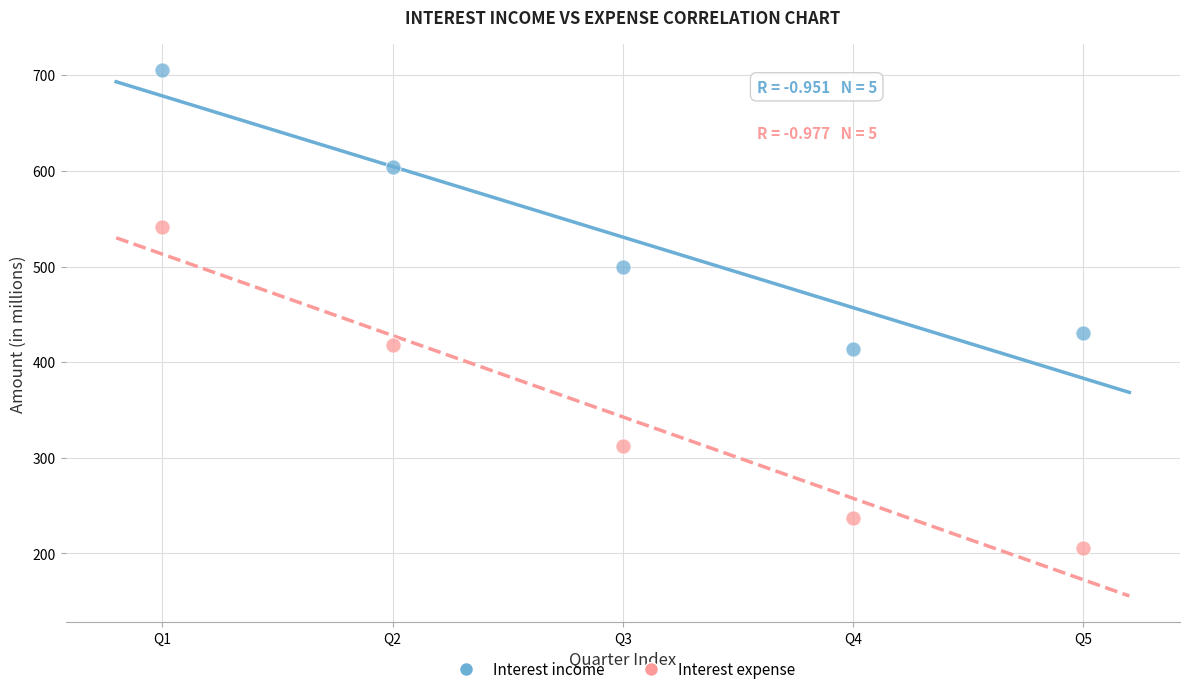

In the Interest income series, what Y value is closest to 559?

604